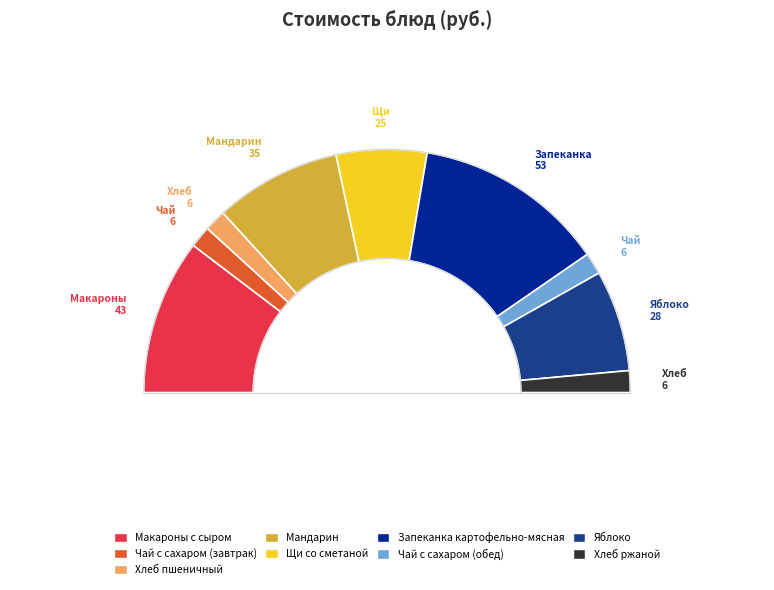

To the nearest percent, what portion does Хлеб ржаной represent?

3%